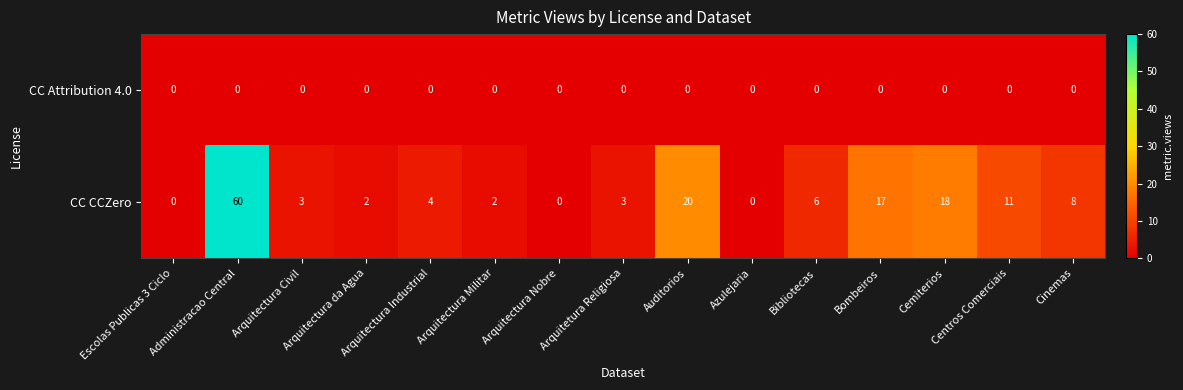

Which series has the largest total across all categories?

CC CCZero